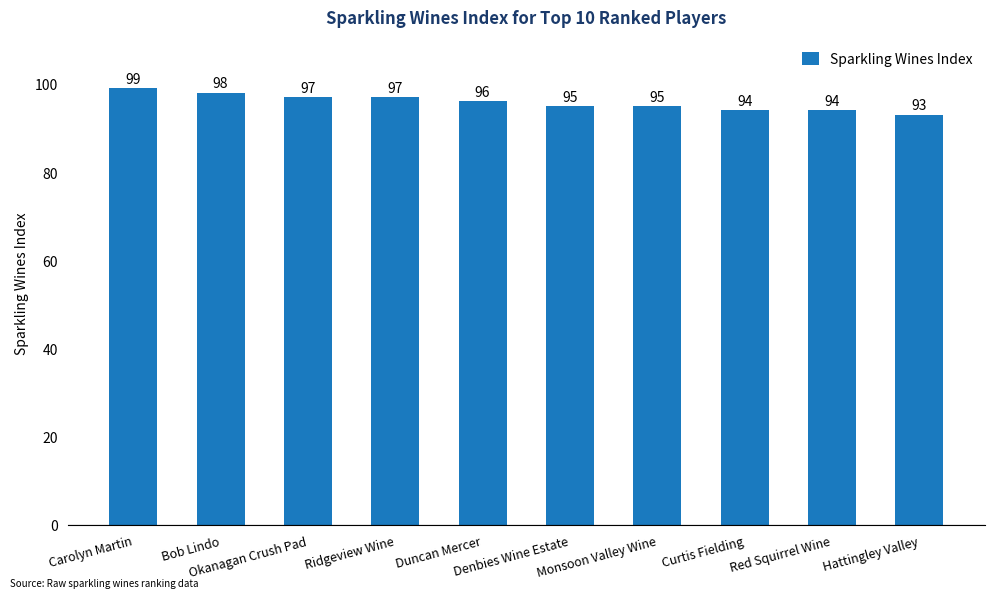

Reading left to right, list all the values displayed in this chart.

99	98	97	97	96	95	95	94	94	93